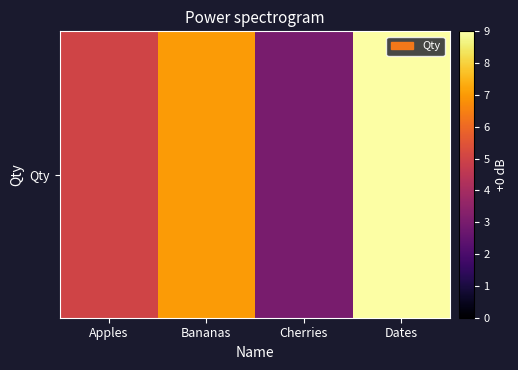

What is the sum of the values at Dates and Bananas?

16